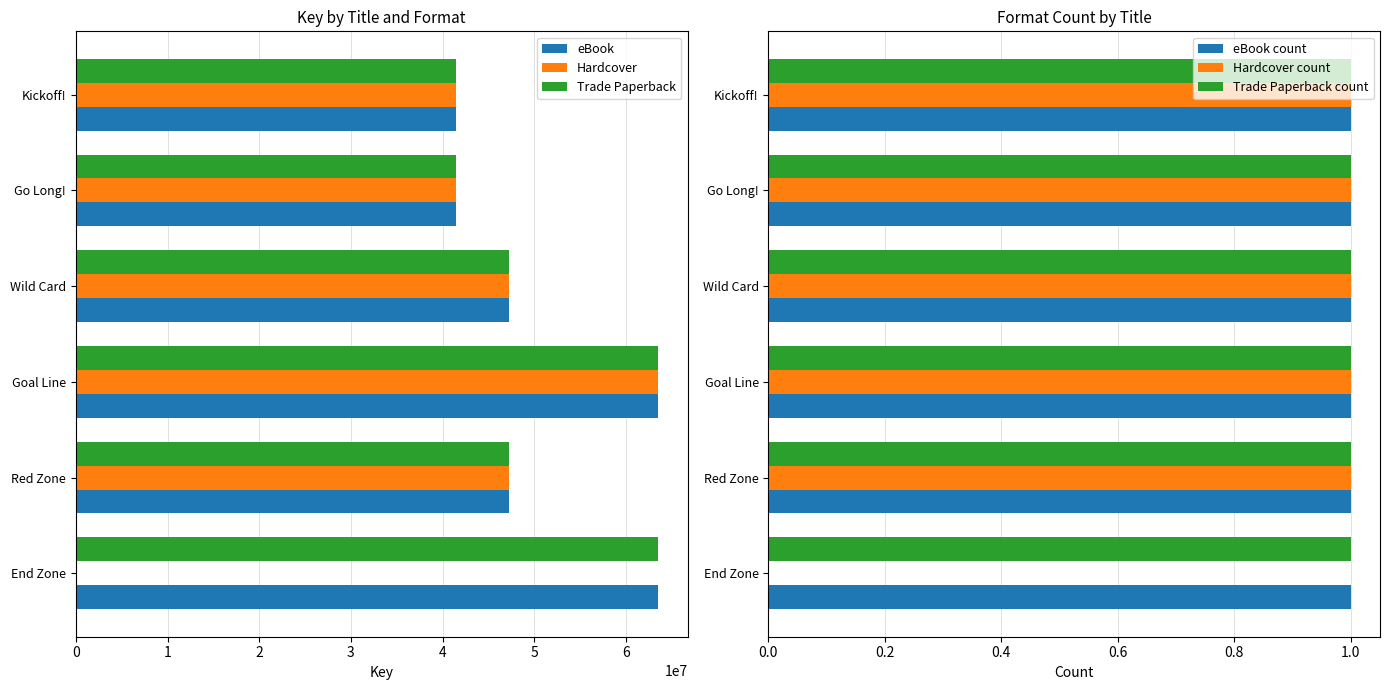

Is the value of eBook at Goal Line greater than the value of Trade Paperback at Red Zone?

Yes